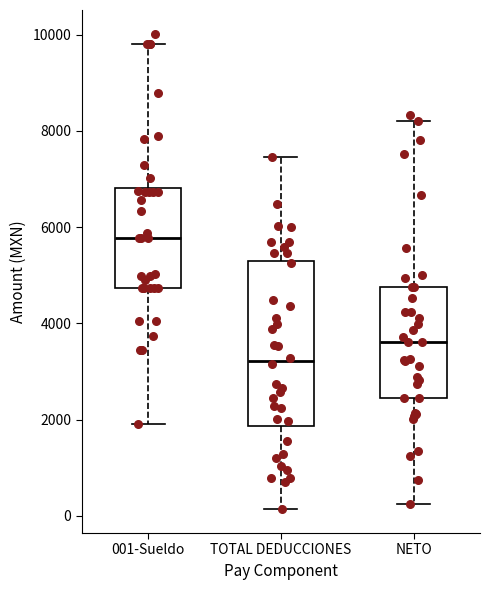

Where does the median line of the box for 001-Sueldo sit on the y-axis? The values are not printed on the chart, so give them approximately, as read against the axis.

5800